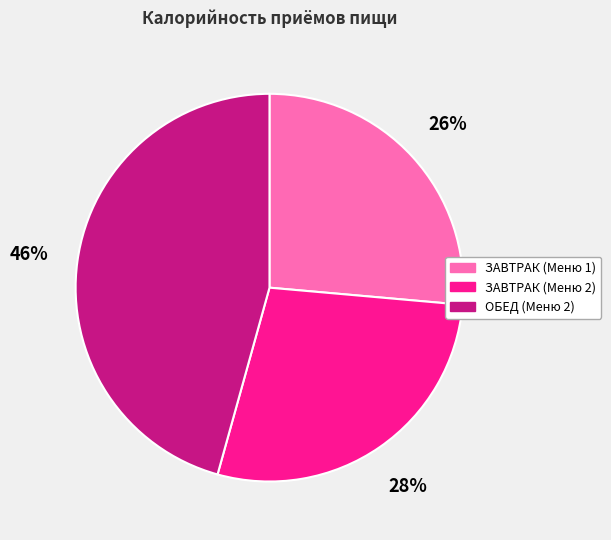

Between ЗАВТРАК (Меню 2) and ЗАВТРАК (Меню 1), which is larger?

ЗАВТРАК (Меню 2)